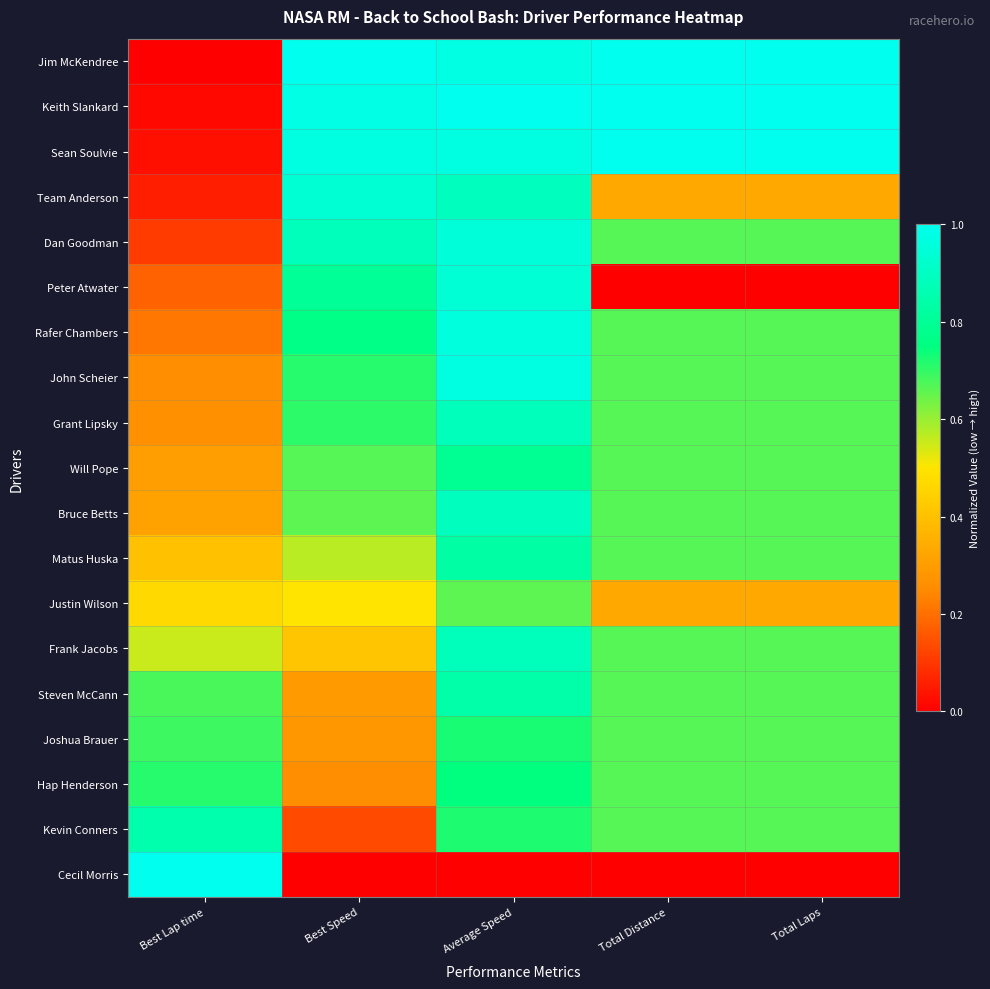

How many data points does each series have?

5